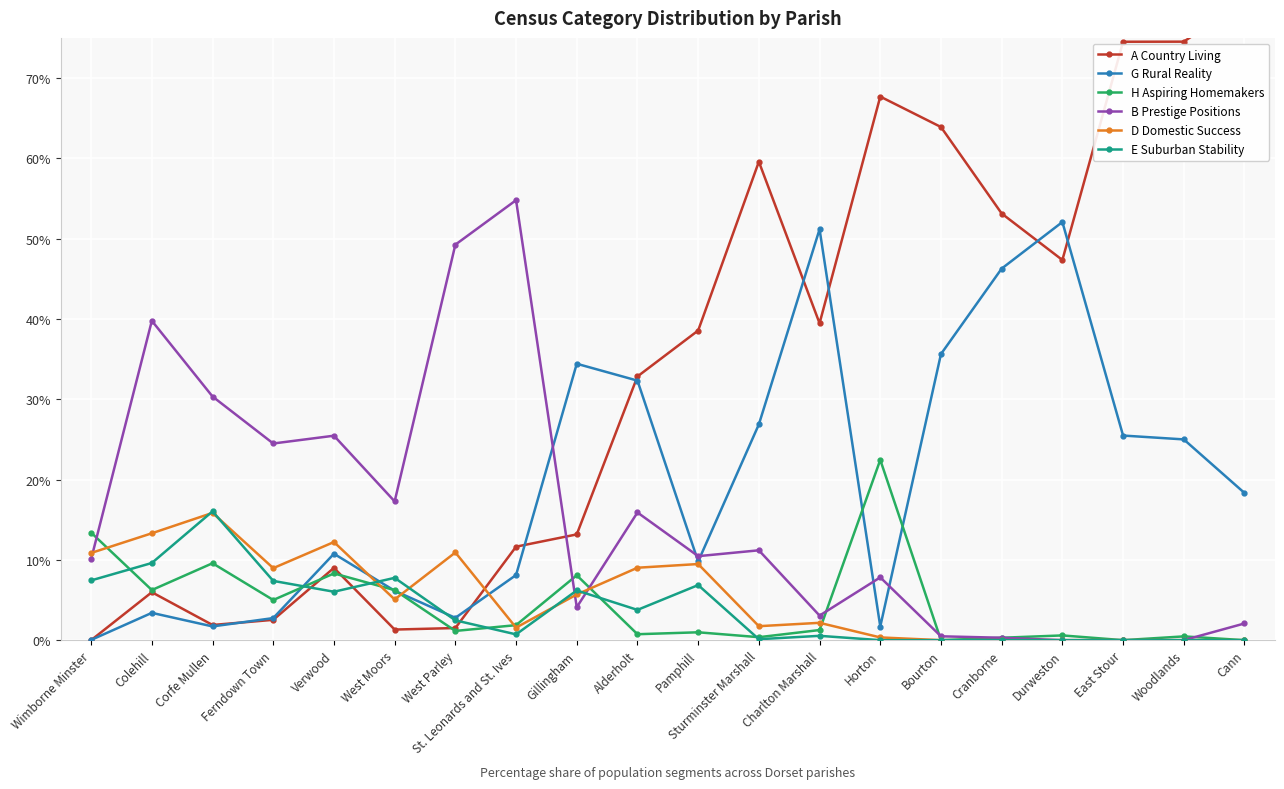

Which series changed the most between Wimborne Minster and Horton?

A Country Living